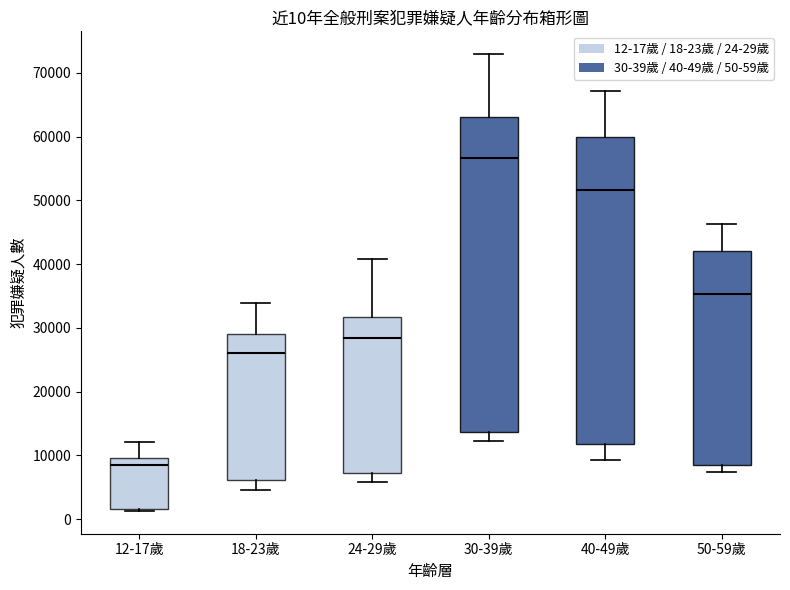

Which box has the highest median line?

30-39歲